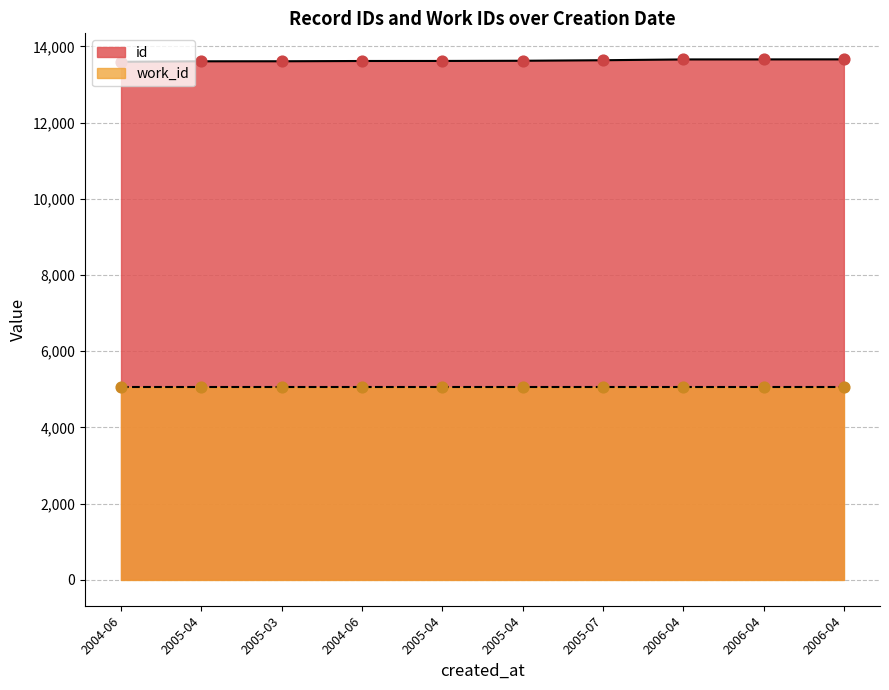

What is the change in value from 2004-06 to 2005-04?

+6